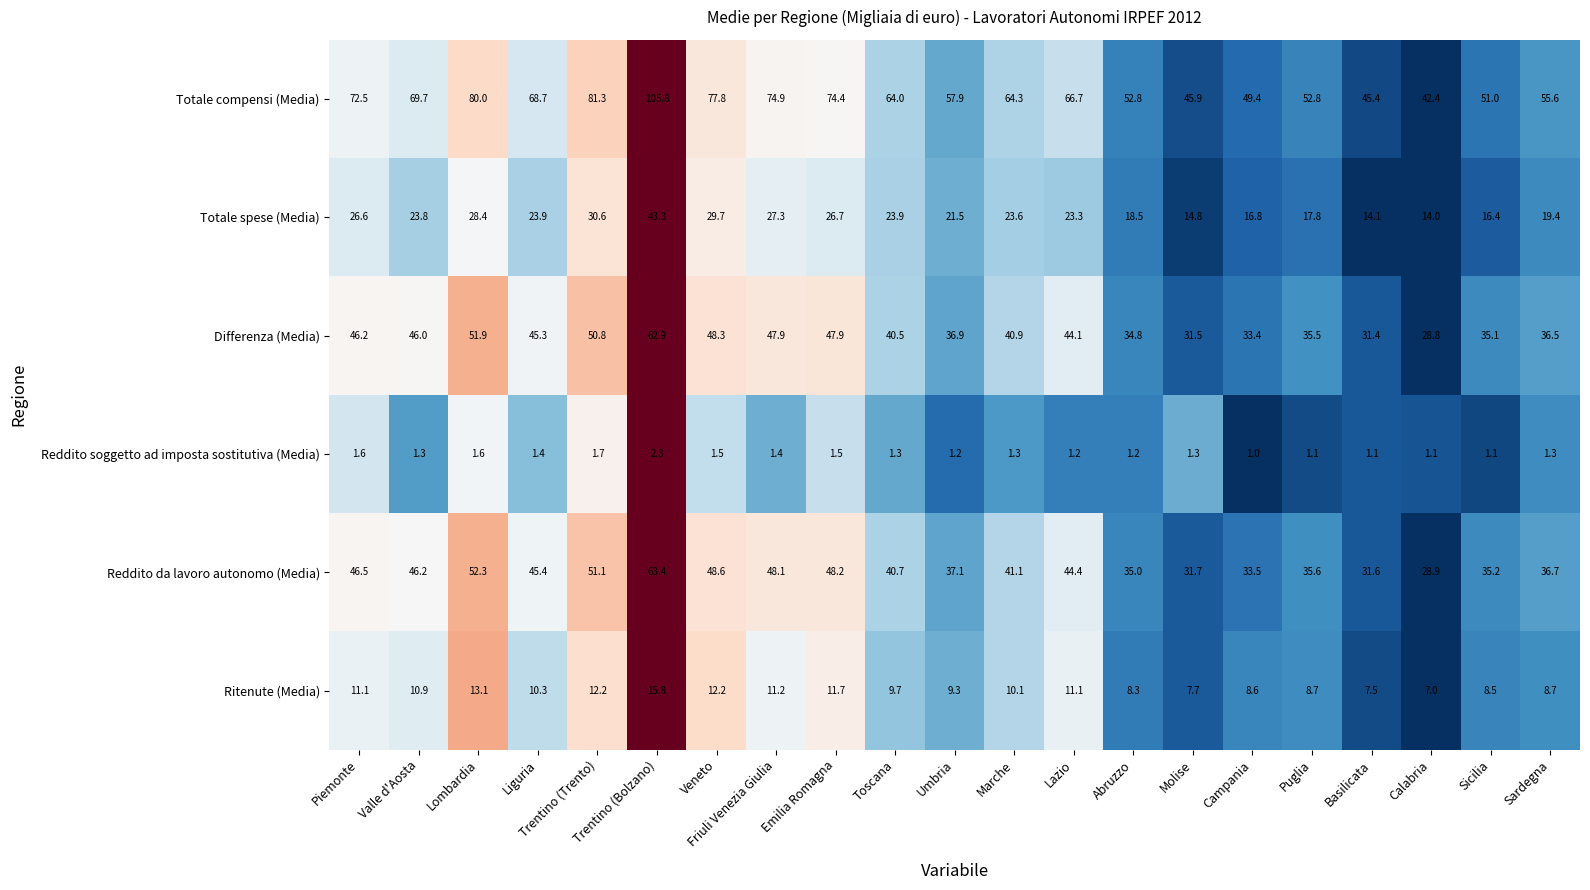

What is the sum of the Totale compensi (Media) values at Campania and Trentino (Bolzano)?

155.2